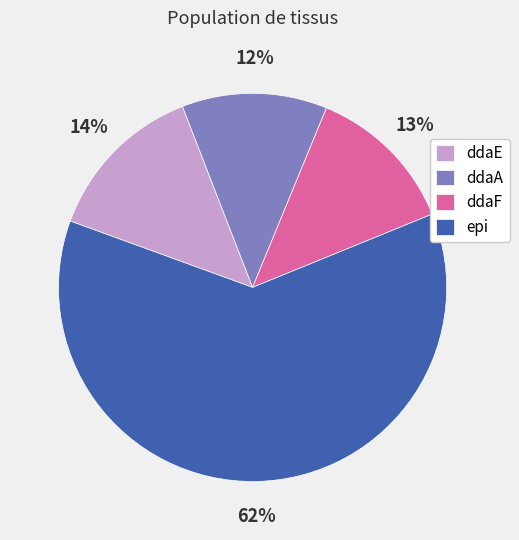

True or false: ddaF accounts for 13% of the total.

True